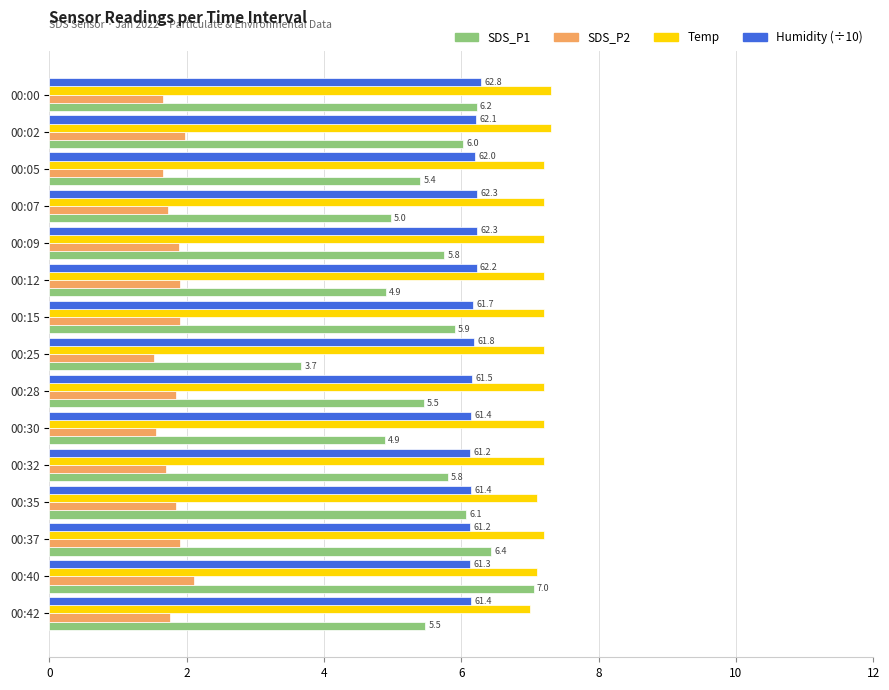

Which category has the lowest value across all series?

00:25